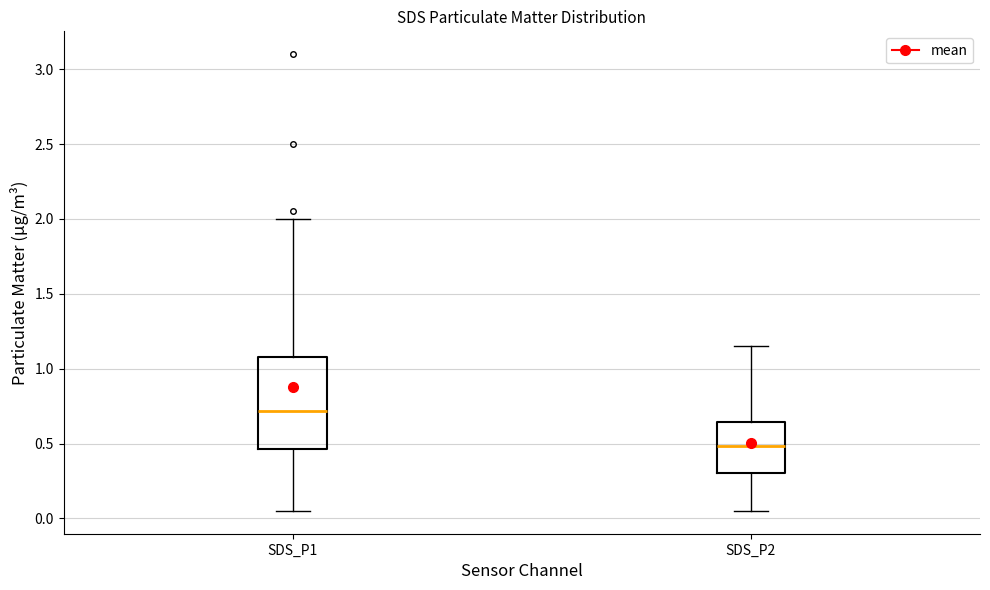

Which box has the lowest median line?

SDS_P2